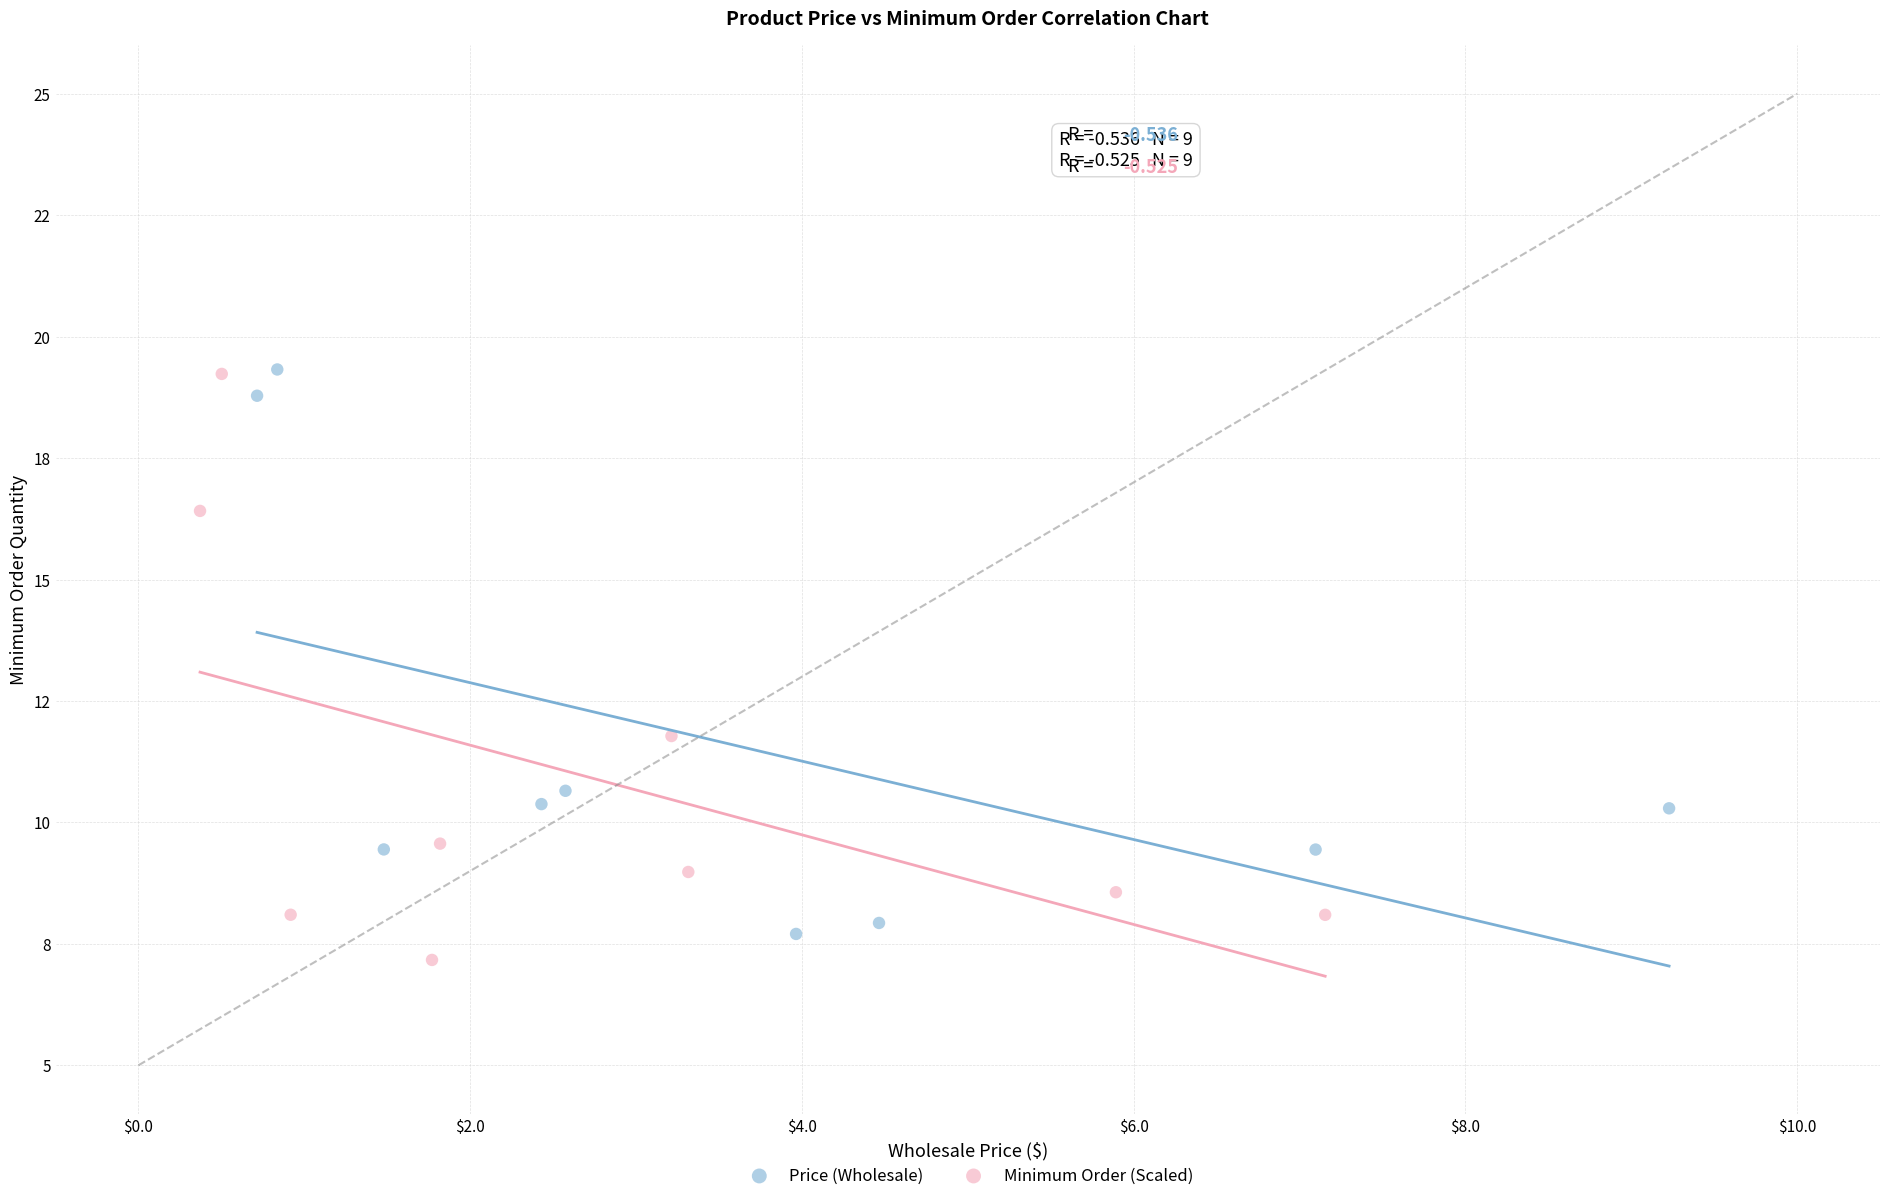

Which series reaches the minimum Y coordinate?

Minimum Order (Scaled)